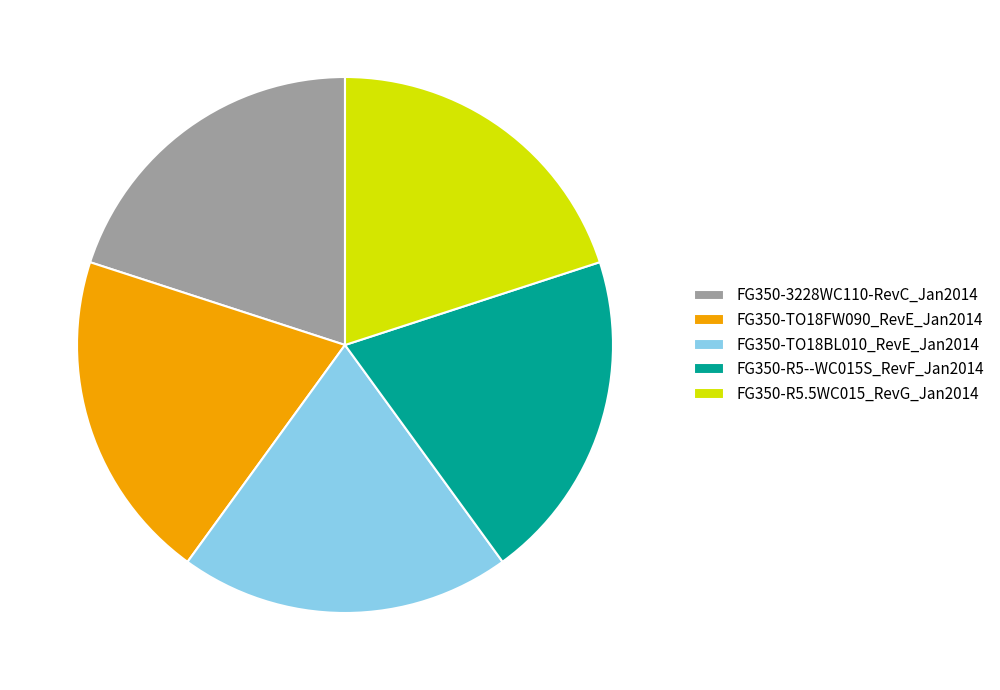

The FG350-R5.5WC015_RevG_Jan2014 slice represents 8% of the pie. True or false?

False